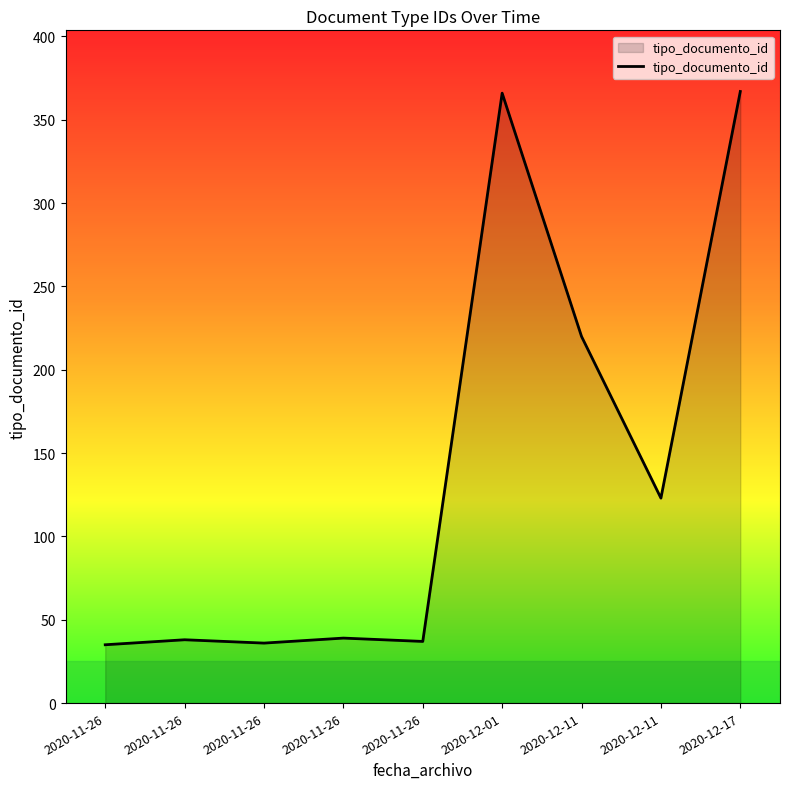

Is this an area chart (filled region under the line)?

Yes